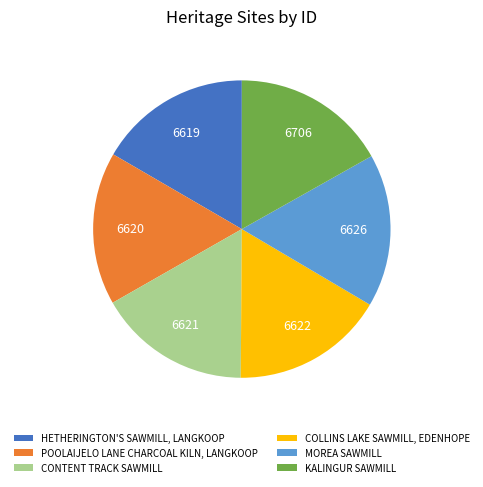

What is the ratio of the value at KALINGUR SAWMILL to the value at COLLINS LAKE SAWMILL, EDENHOPE?

1.0